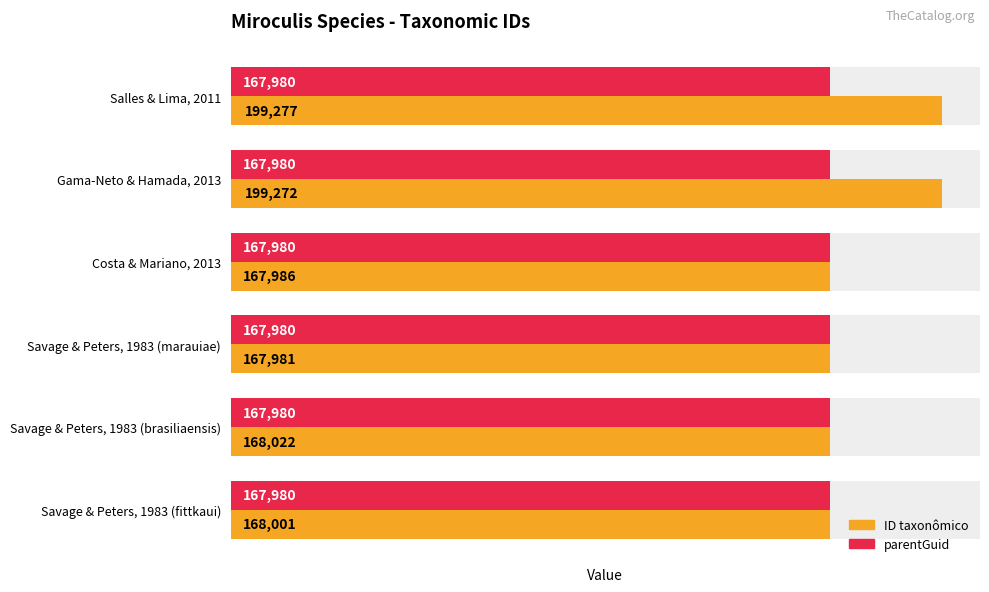

At how many categories does at least one series exceed 65079?

6